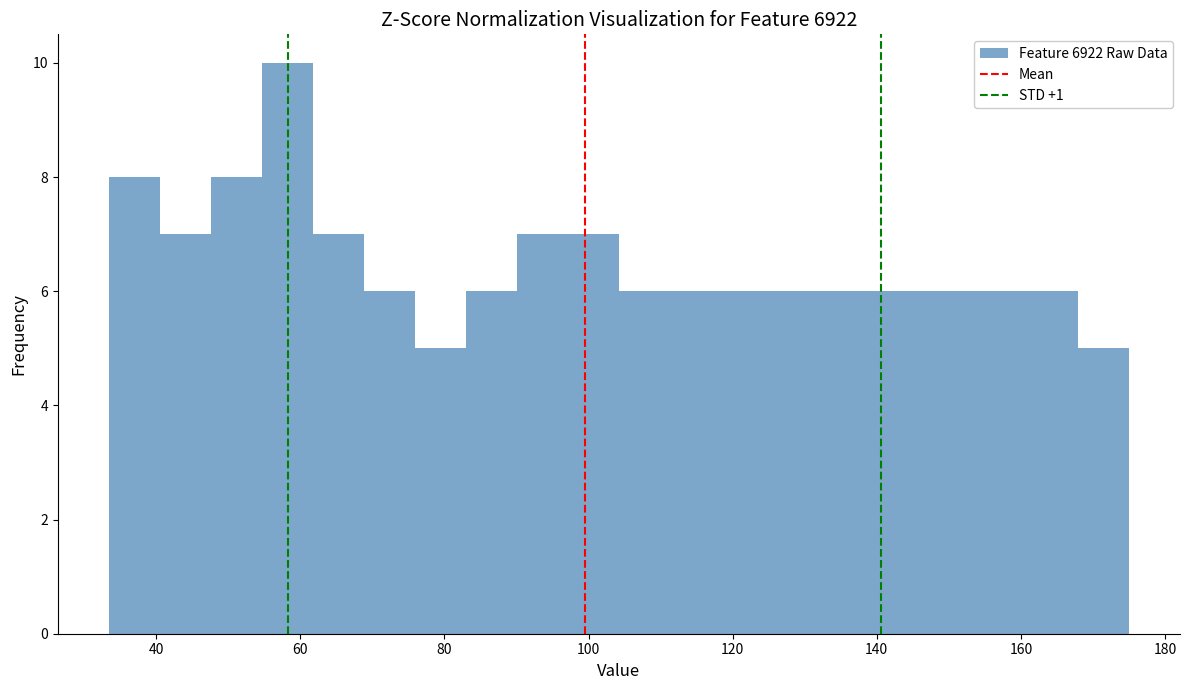

Read against the x-axis, roughly where is the centre of the tallest bar?

58